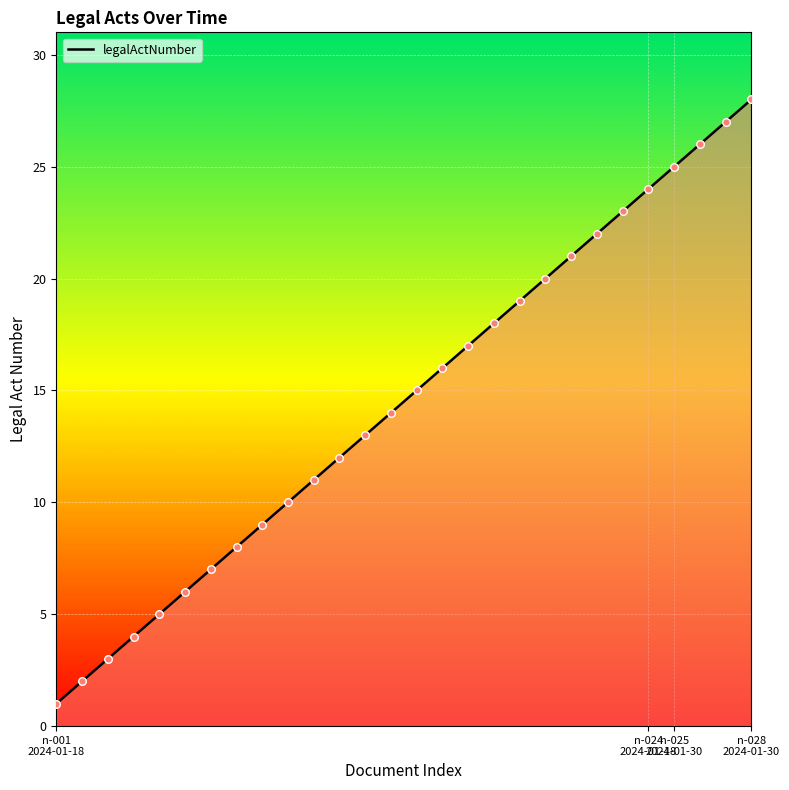

What is the difference between the maximum and minimum values?

27